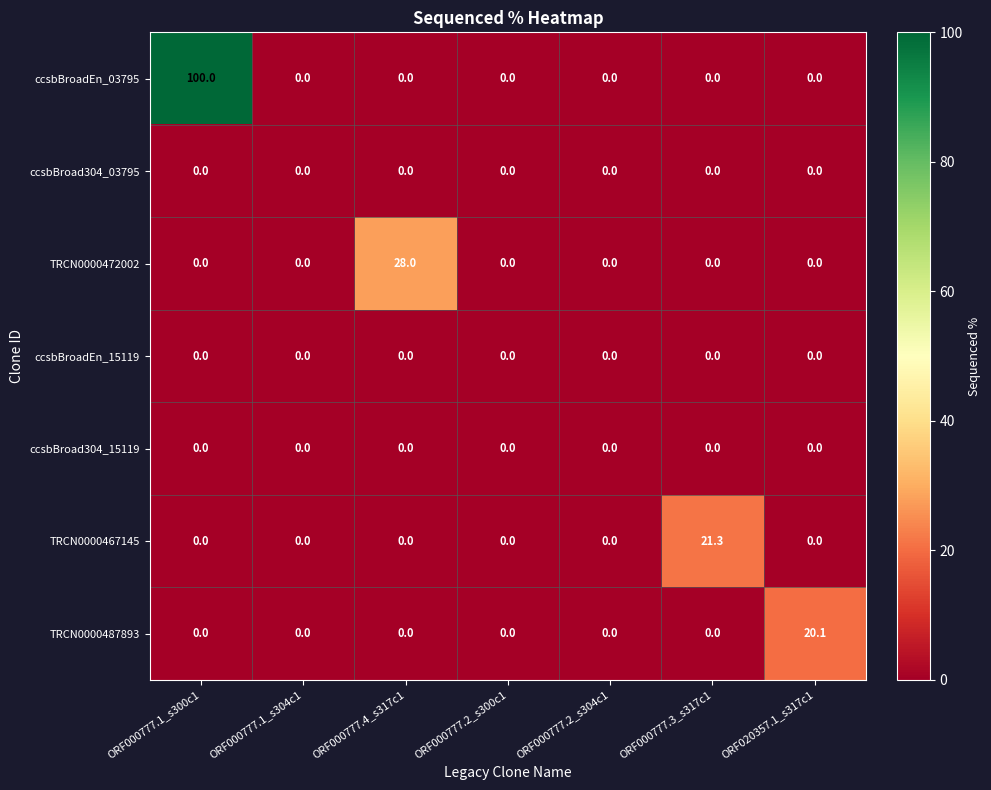

What is the spread (max minus min) of values at ORF000777.4_s317c1?

28.0